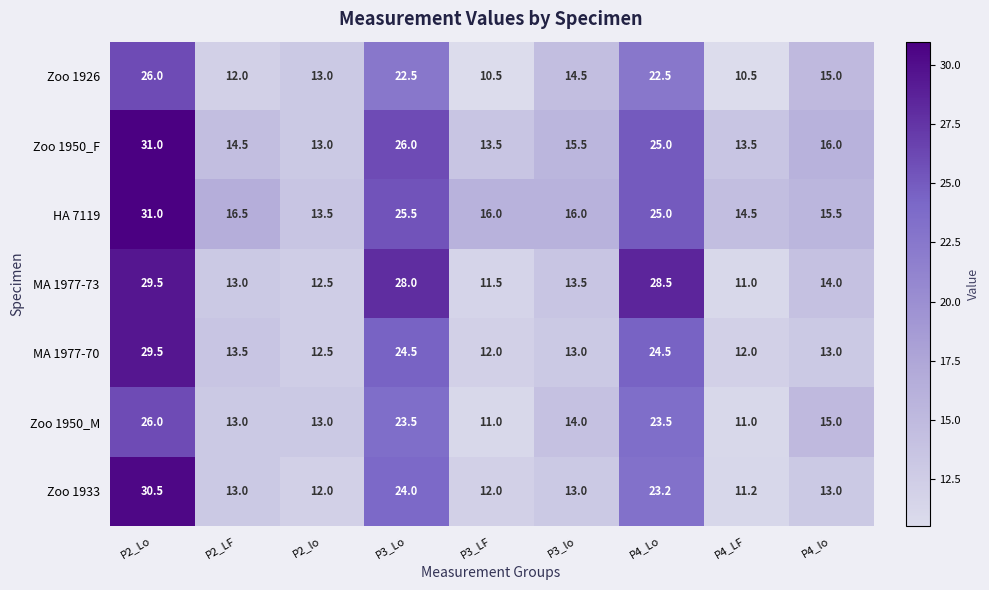

What is the spread (max minus min) of values at P3_LF?

5.5